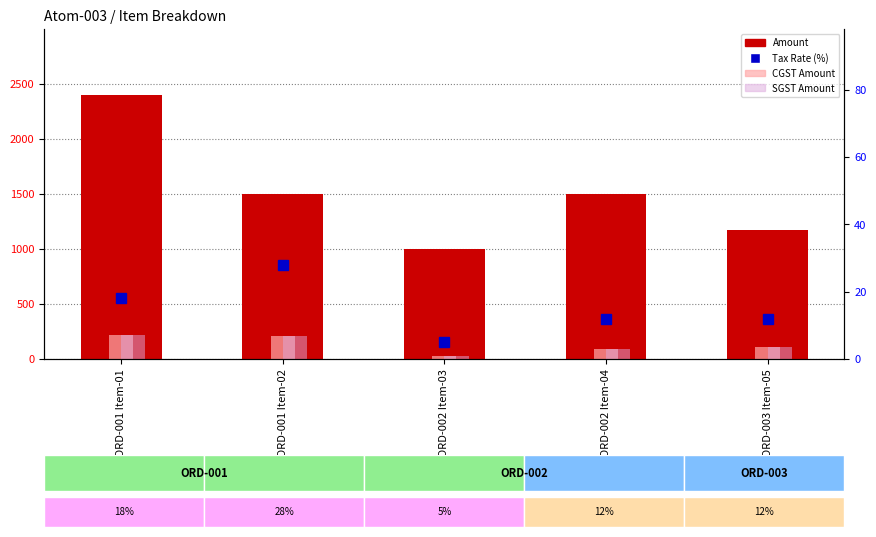

What are all the series names shown in the legend?

Amount, CGST Amount, SGST Amount, Tax Rate (%)